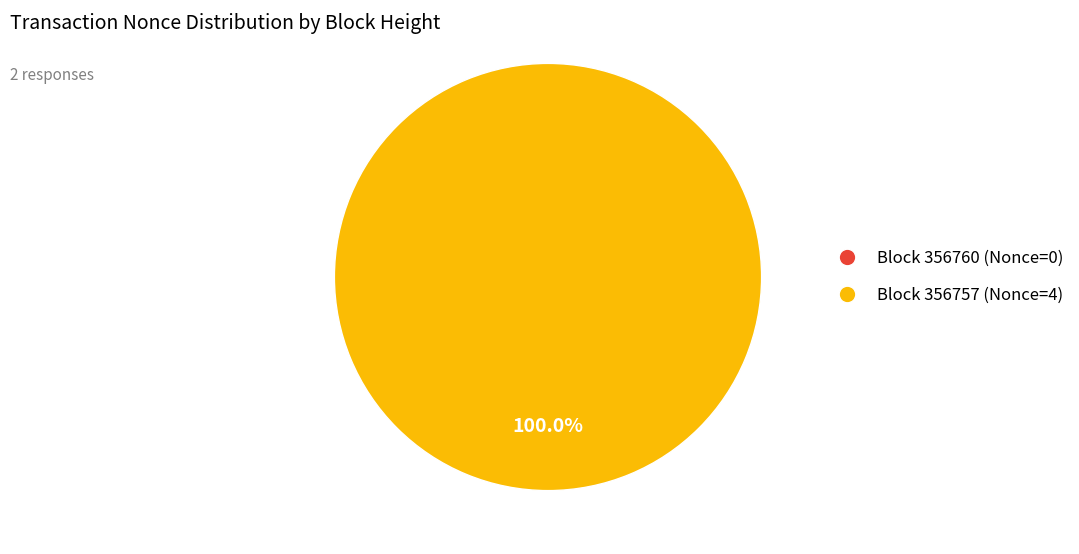

To the nearest percent, what portion does 356757 represent?

100%